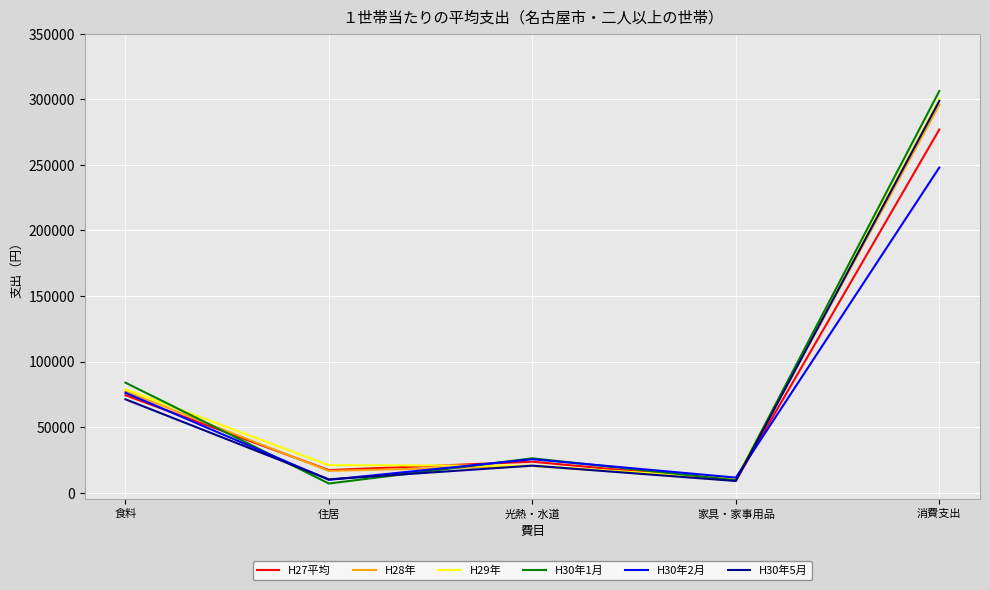

What is the spread (max minus min) of values at 光熱・水道?

5802